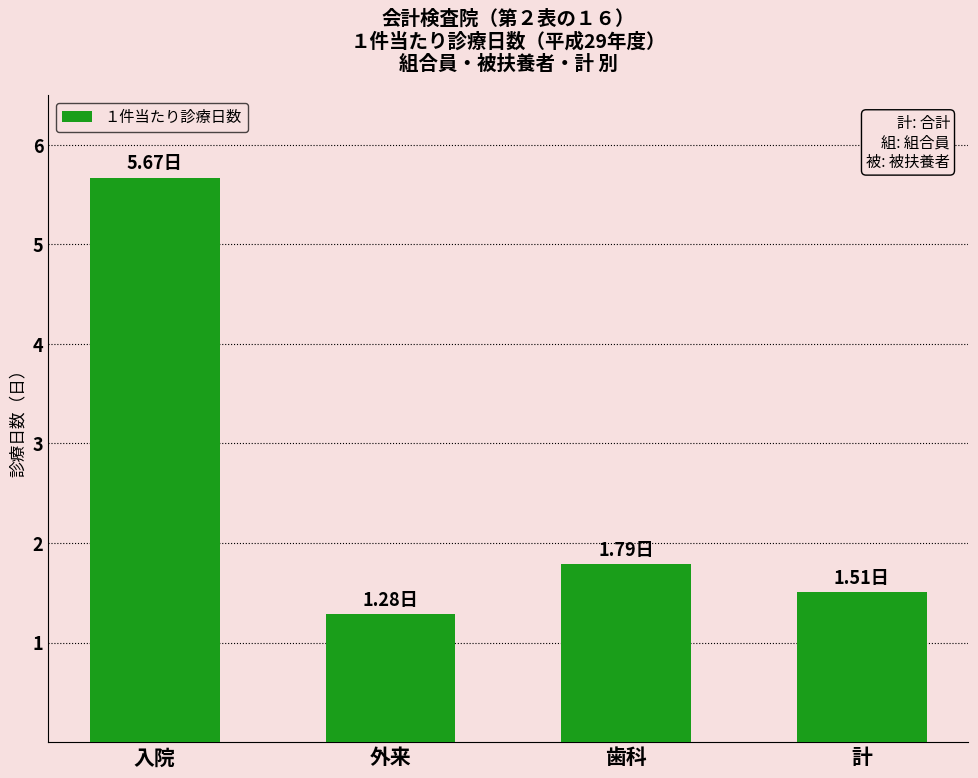

Reading right to left, list all the values displayed in this chart.

計=1.5	歯科=1.8	外来=1.3	入院=5.7